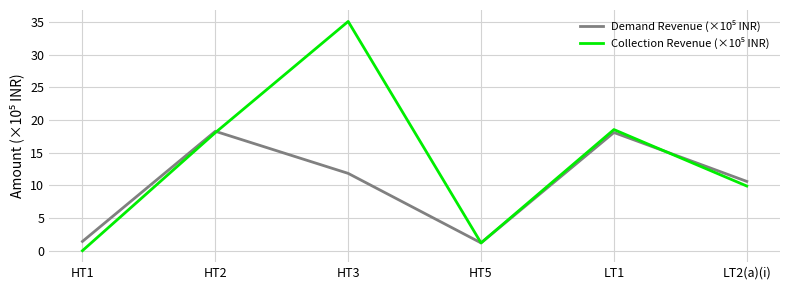

Which category has the lowest value across all series?

HT1